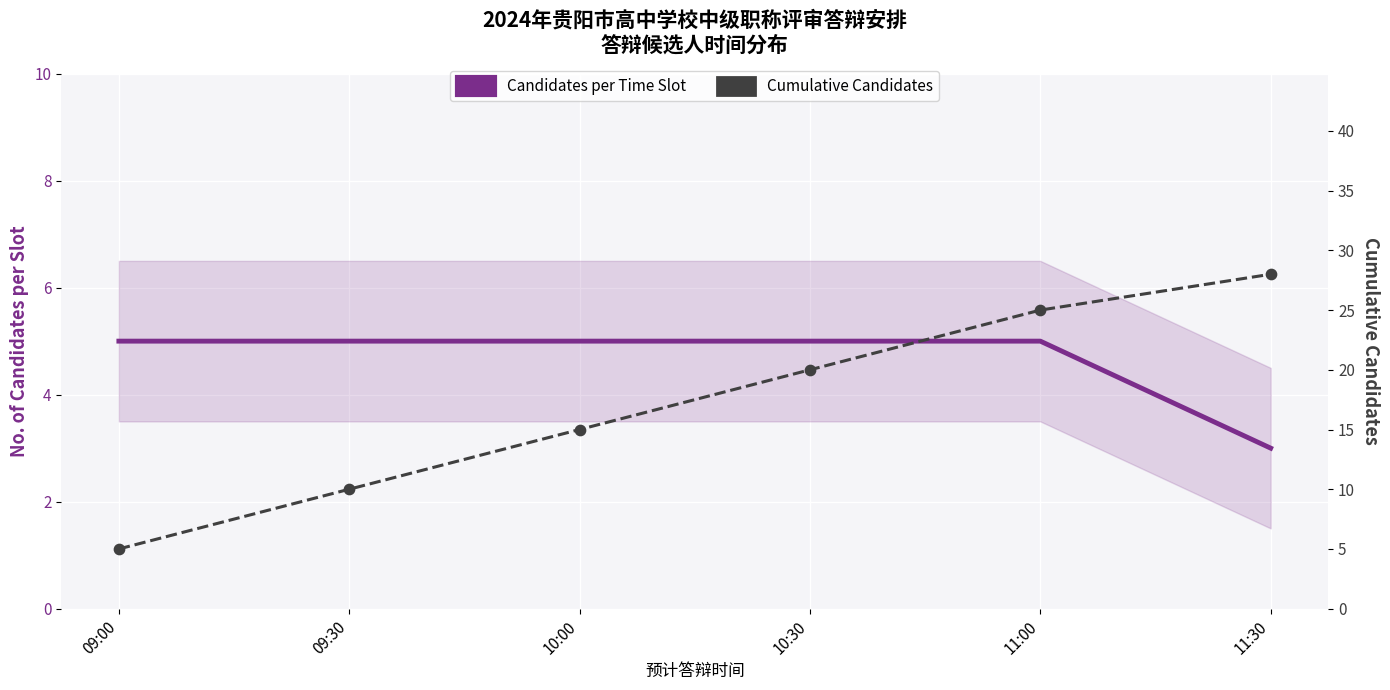

At how many categories does at least one series exceed 19?

3